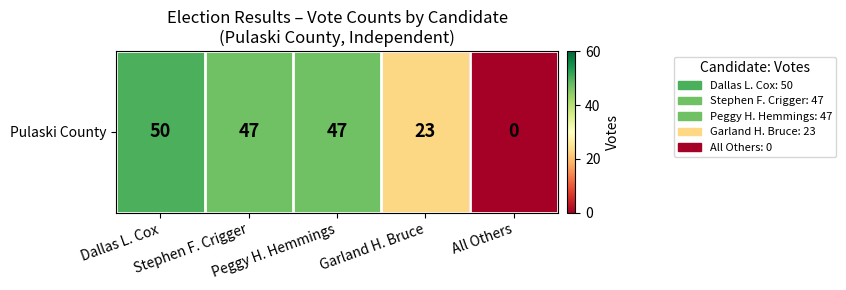

List the labels in order of value, smallest first.

All Others, Garland H. Bruce, Stephen F. Crigger, Peggy H. Hemmings, Dallas L. Cox